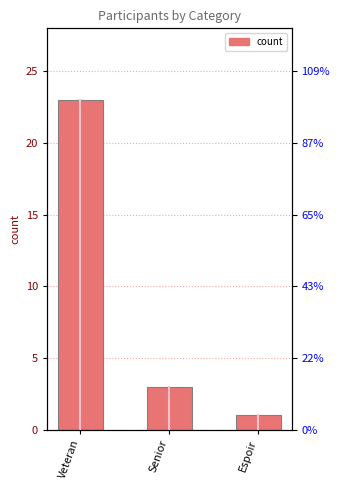

What is the label of the 2nd bar from the right?

Senior